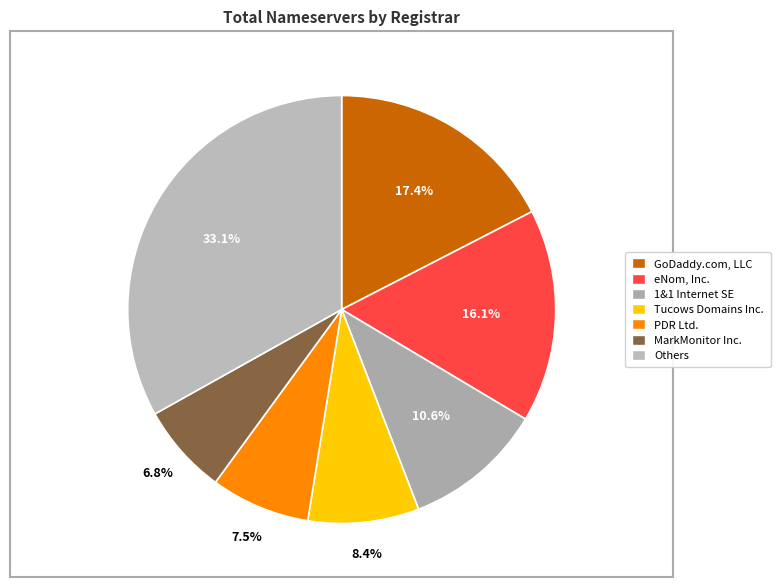

Is it true that MarkMonitor Inc. is 1% of the pie?

False